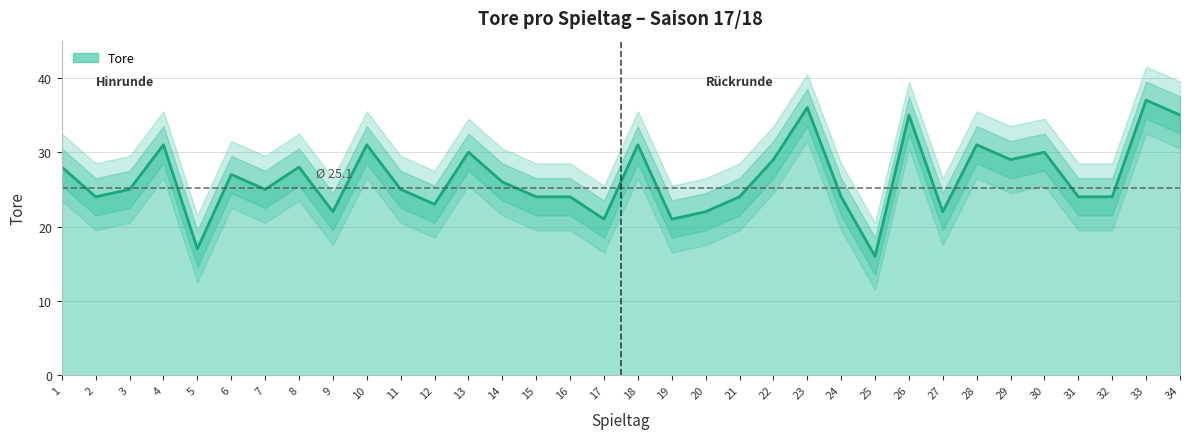

What is the approximate value at 18?

31